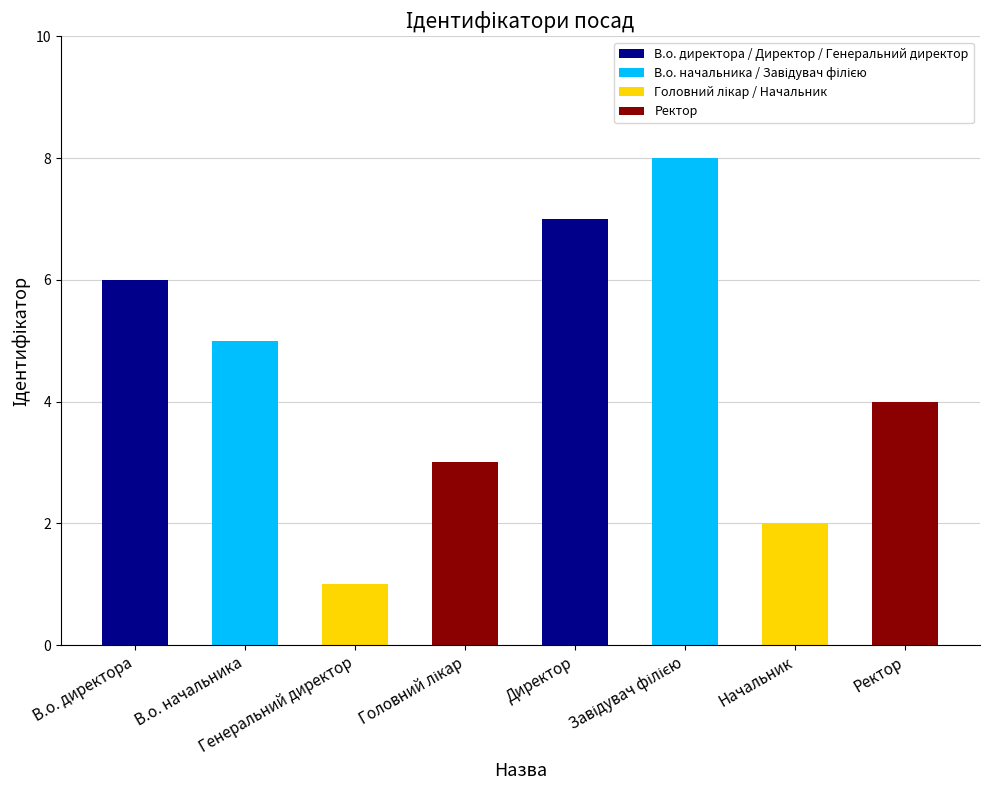

What is the difference between the second highest and second lowest values?

5